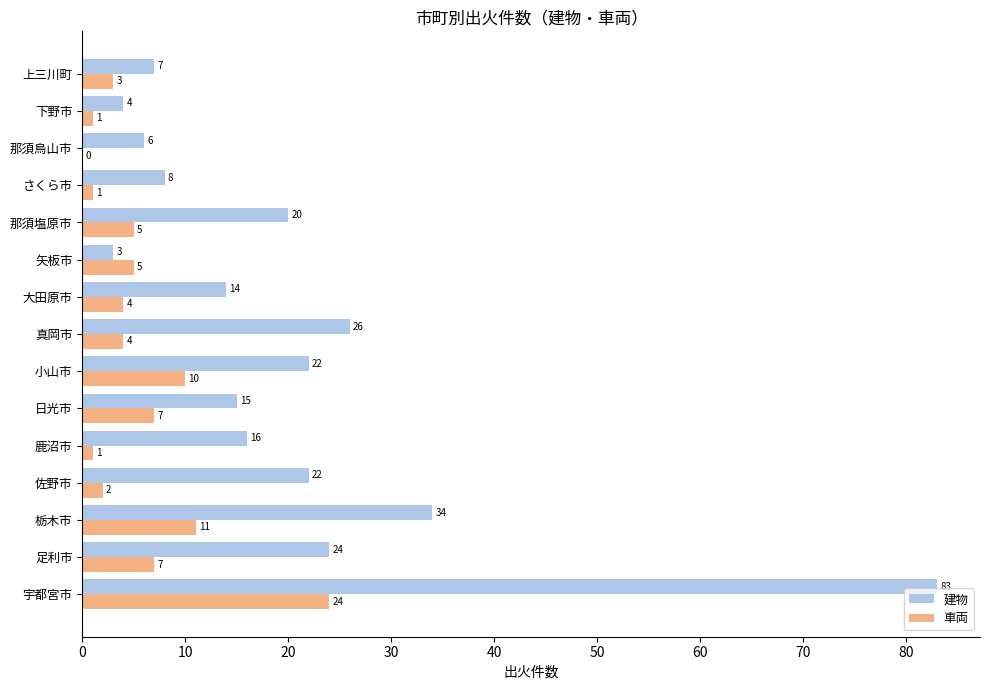

Which series changed the most between 真岡市 and 大田原市?

建物